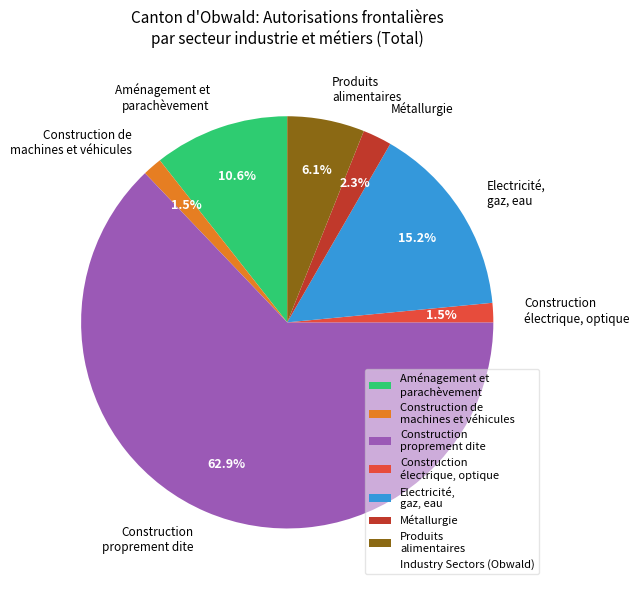

To the nearest percent, what is the difference between the largest and smallest slice percentages?

61%